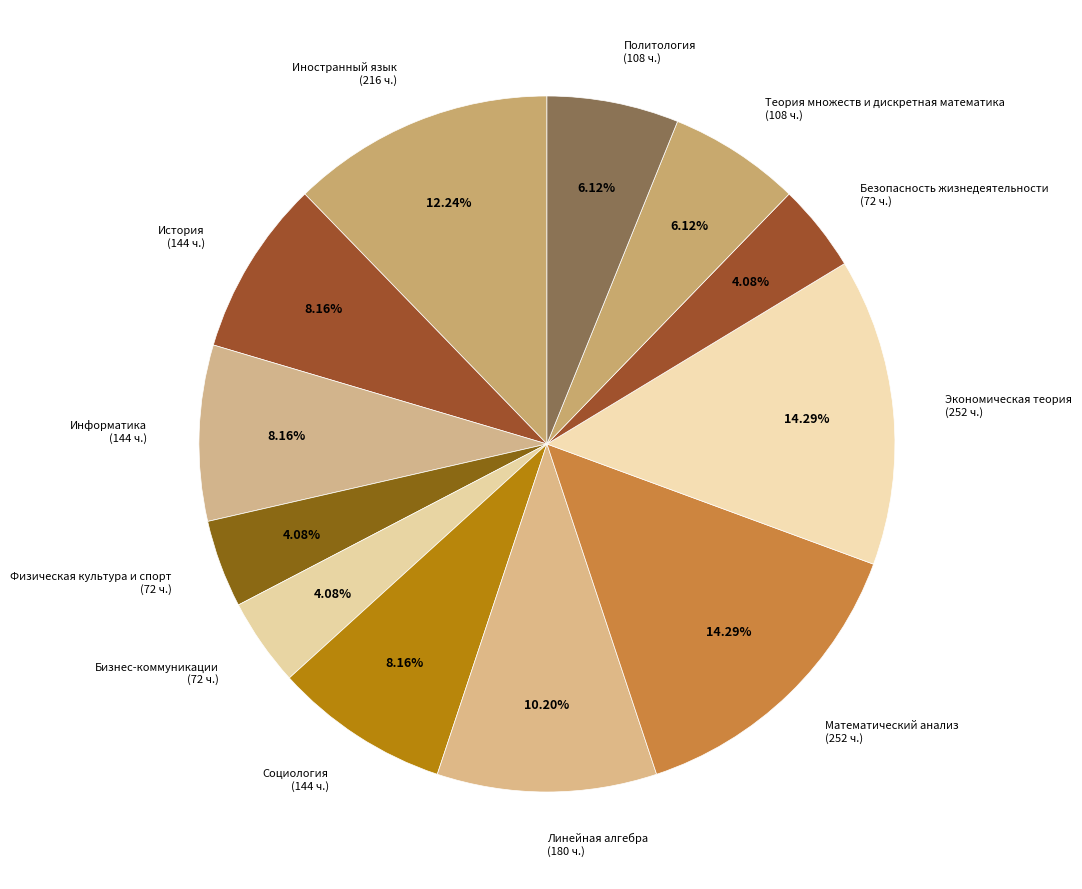

Combined, do История and Математический анализ account for over 50%?

No